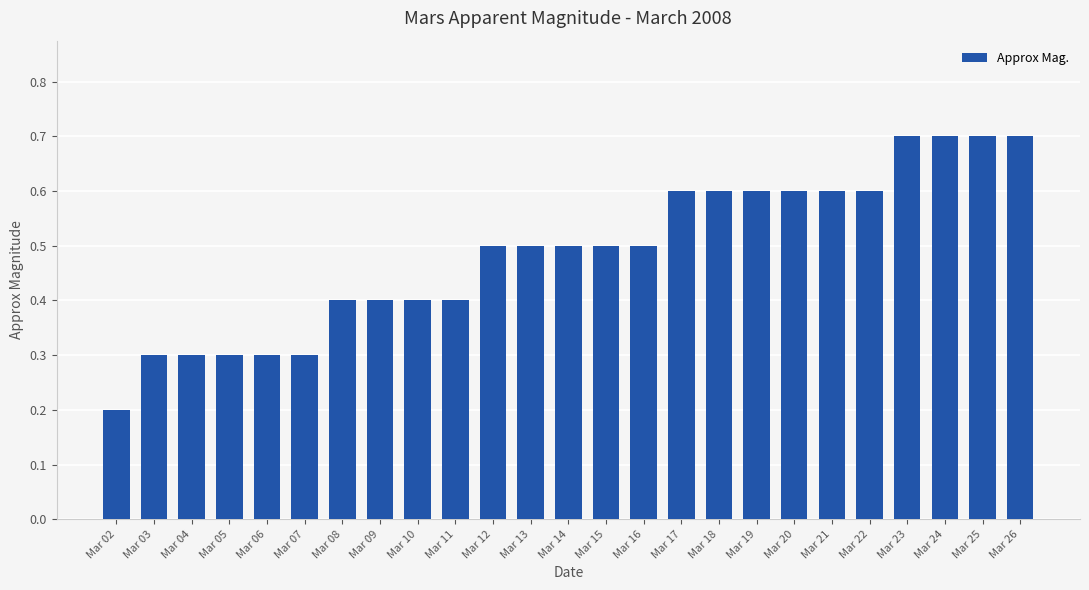

True or false: the data shows 0.5 at Mar 12.

True